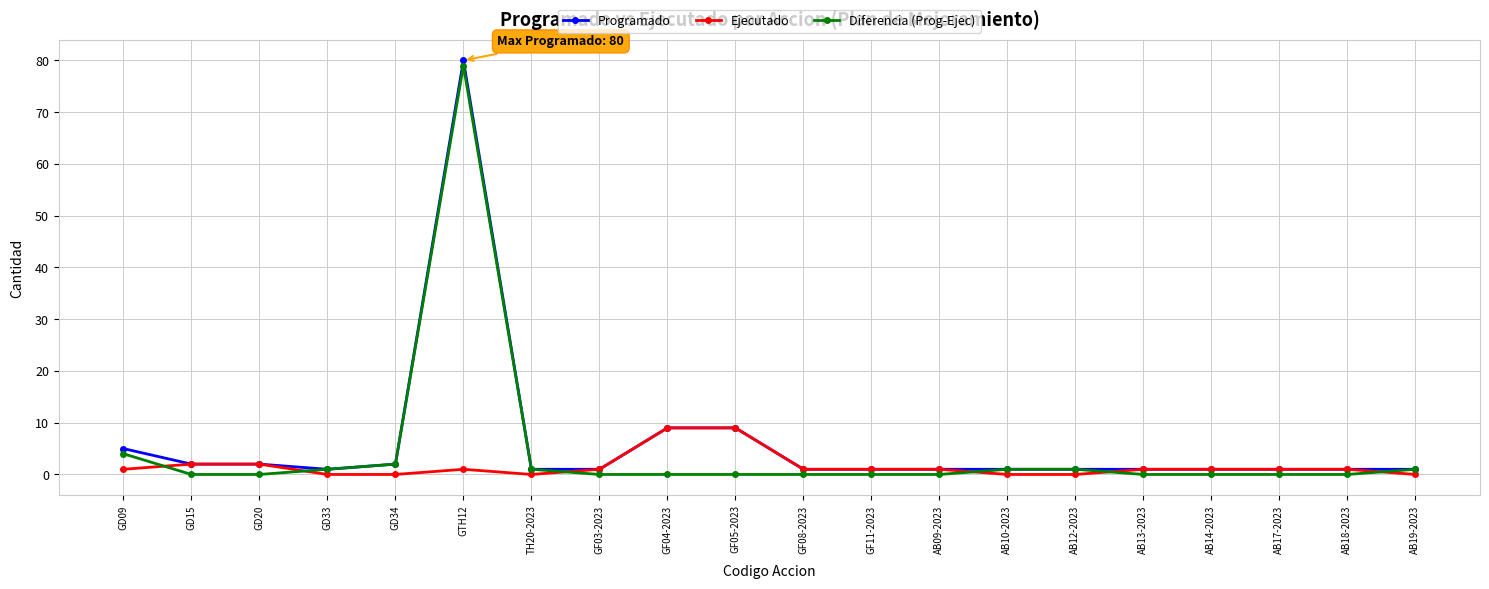

What is the label of the 5th point from the left?

GD34